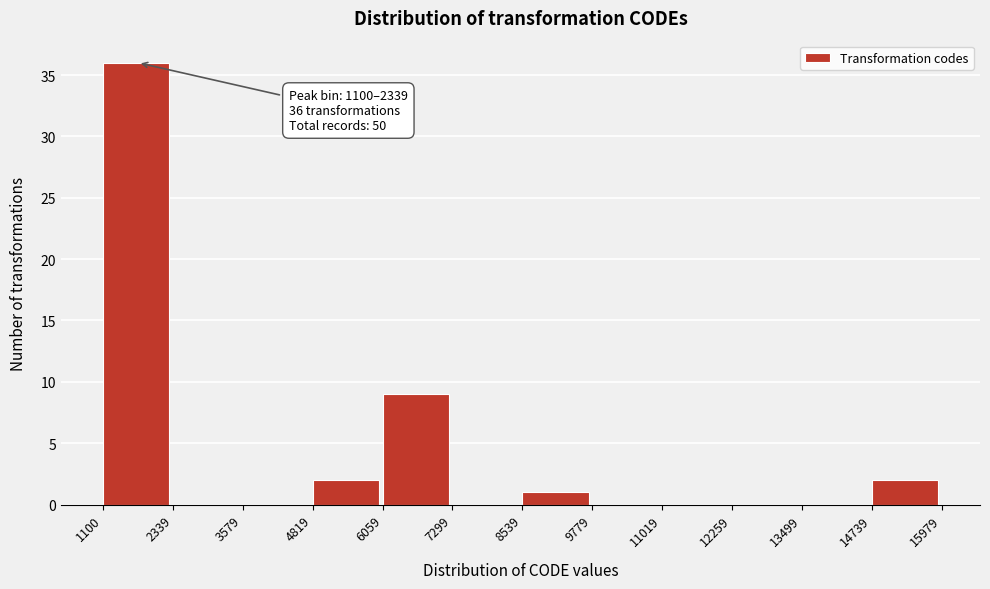

Over which range of the x-axis is the bar tallest?

1100 to 2339